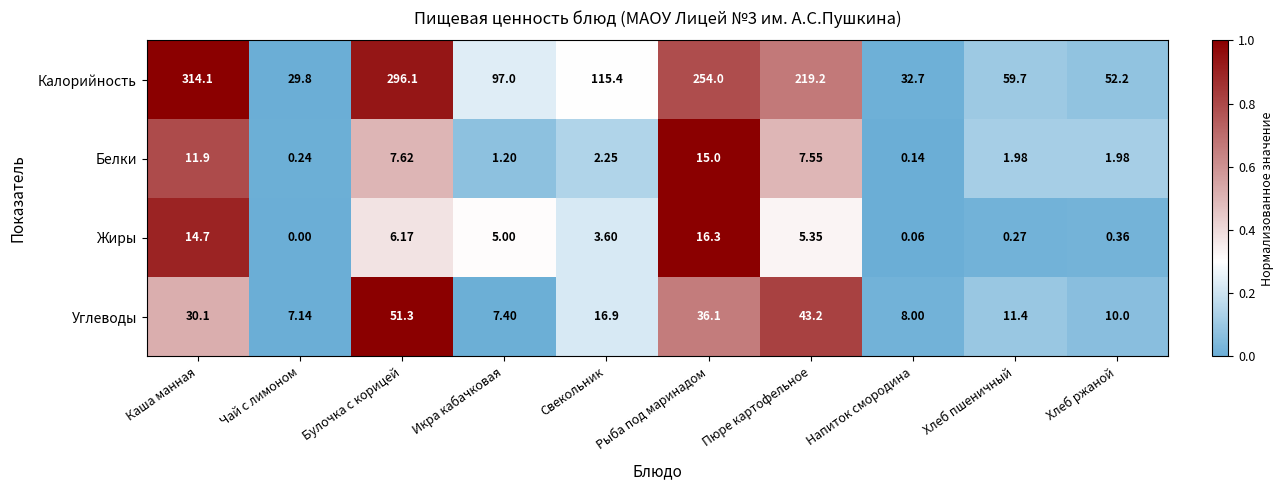

Rank the series at Напиток смородина from lowest to highest value.

Жиры, Белки, Углеводы, Калорийность